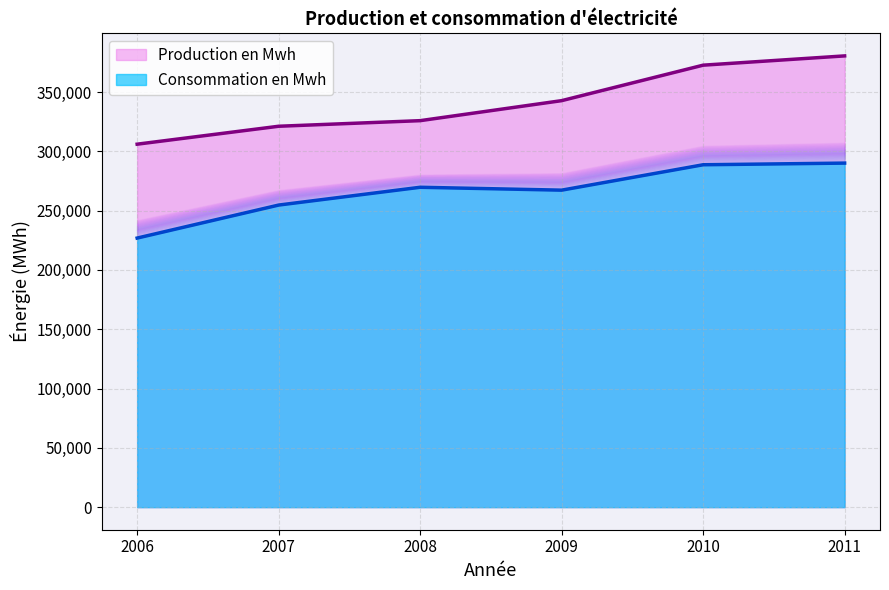

True or false: Consommation en Mwh has a value of 91649 at 2010.

False